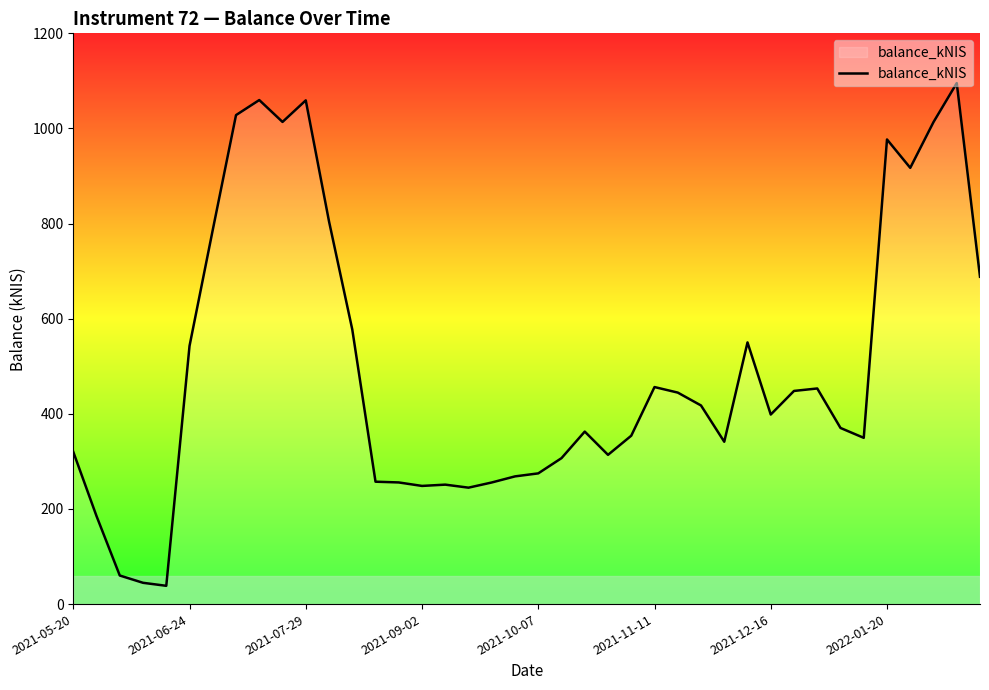

What is the maximum value shown in the chart?

1095.4